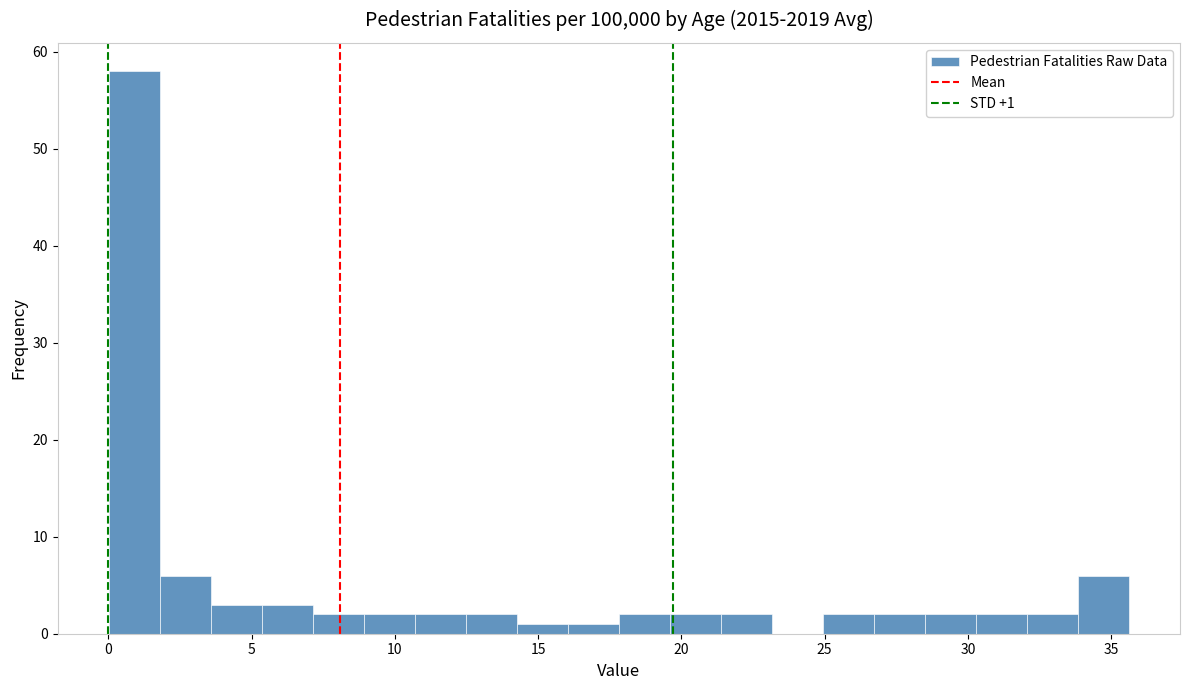

Read against the x-axis, roughly where is the centre of the tallest bar?

1.0